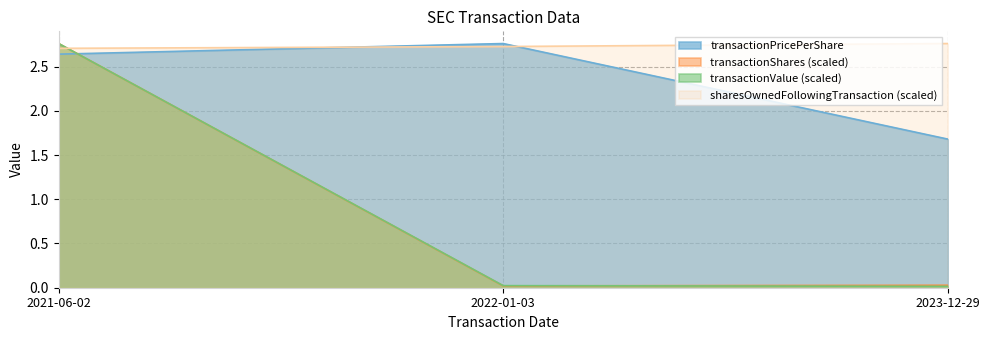

Which category has the lowest value in the transactionValue series?

2023-12-29